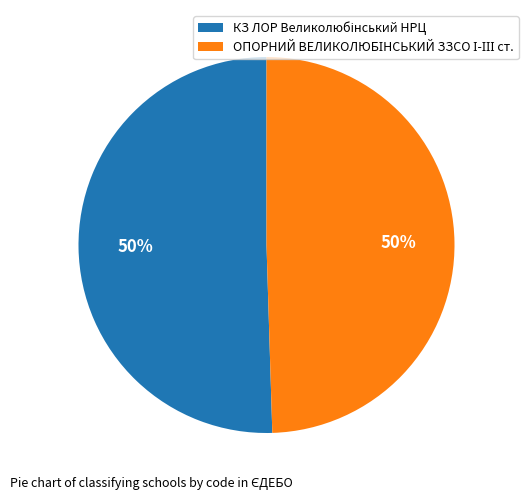

What is the ratio of the value at ОПОРНИЙ ВЕЛИКОЛЮБІНСЬКИЙ ЗЗСО І-ІІІ ст. to the value at КЗ ЛОР Великолюбінський НРЦ?

1.0